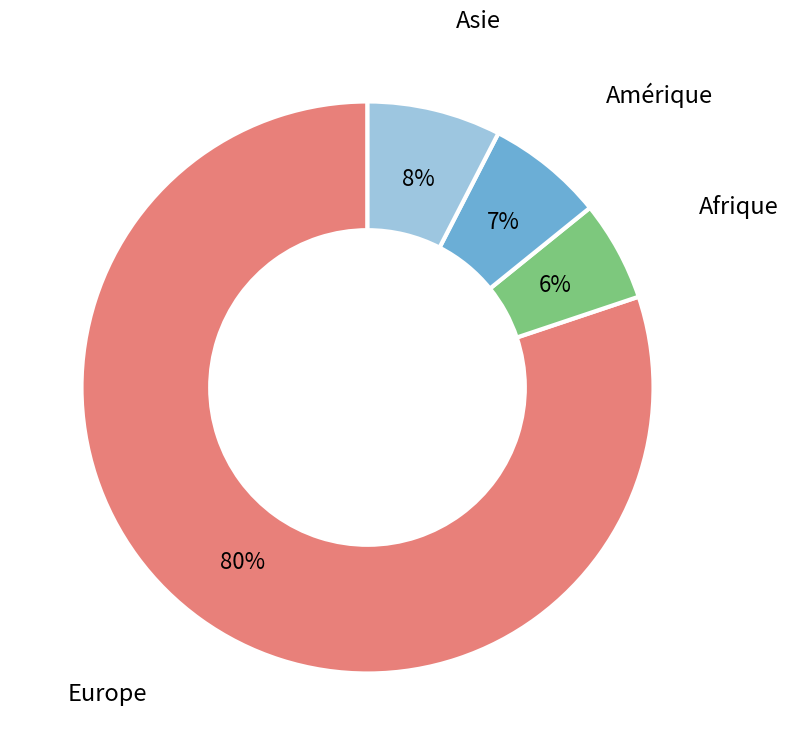

What percentage is the Afrique slice, to the nearest percent?

6%